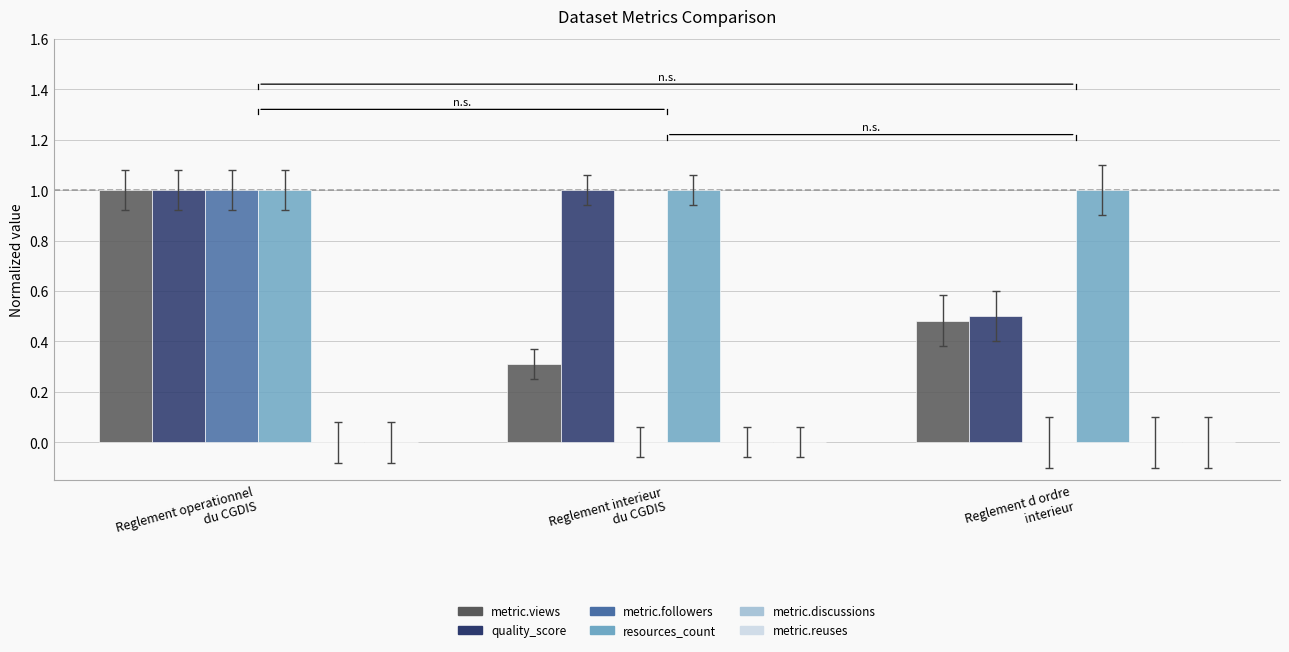

What is the average value of the metric.views series?

0.6